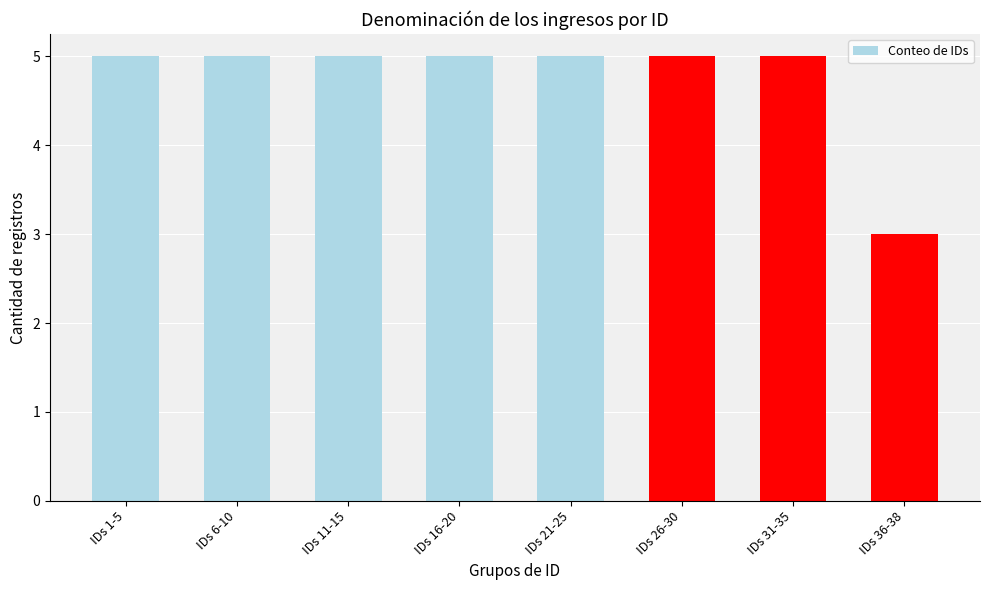

Is it true that the value at IDs 6-10 is 7?

False